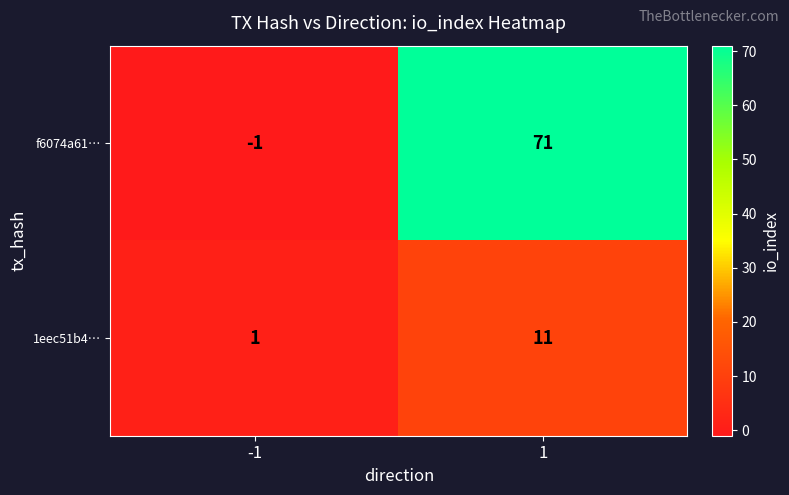

At which category is the sum across all series the highest?

1